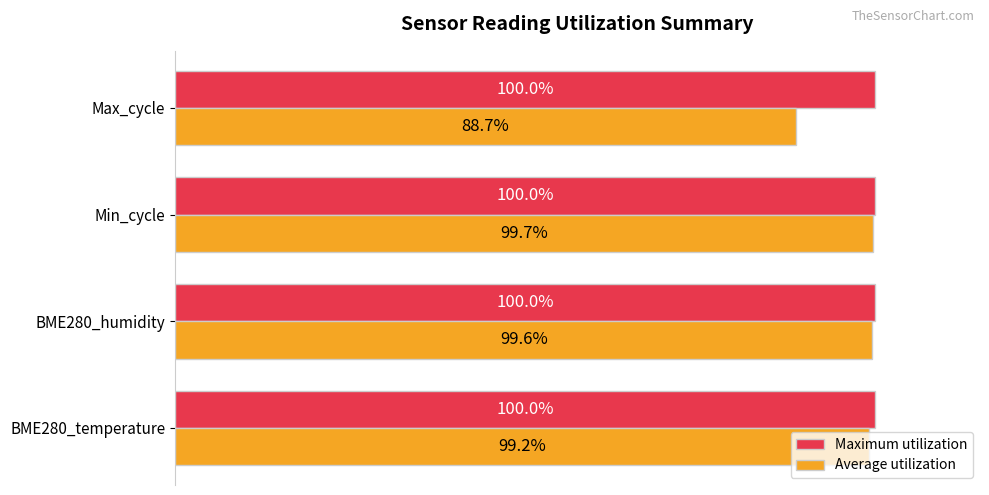

Which series has the widest spread of values?

Average utilization